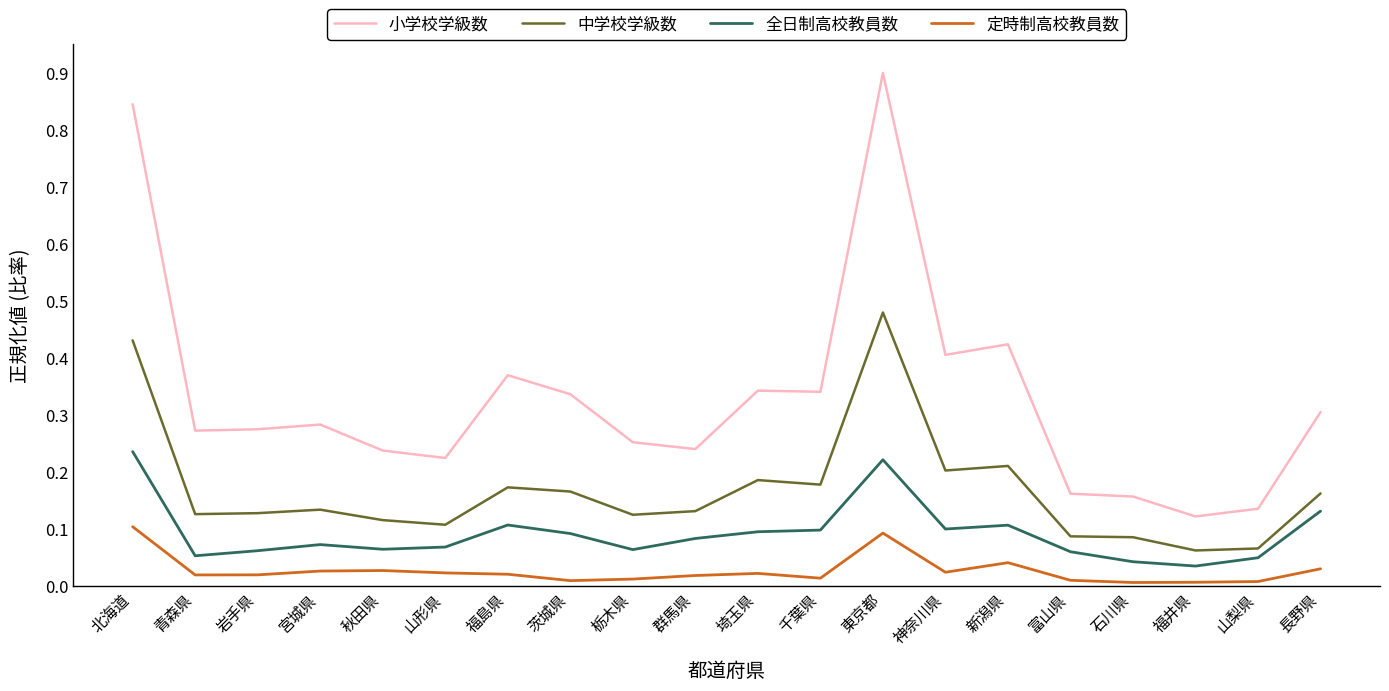

True or false: 定時制高校教員数 and 小学校学級数 intersect in this chart.

False